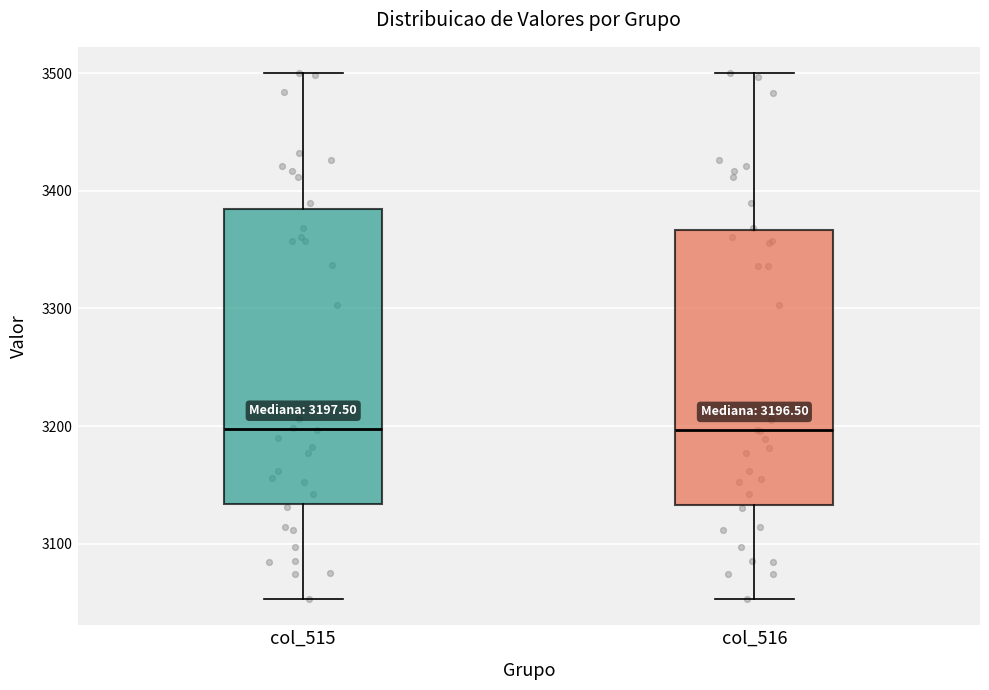

Comparing the boxes themselves (not the whiskers), which one is the tallest?

col_515